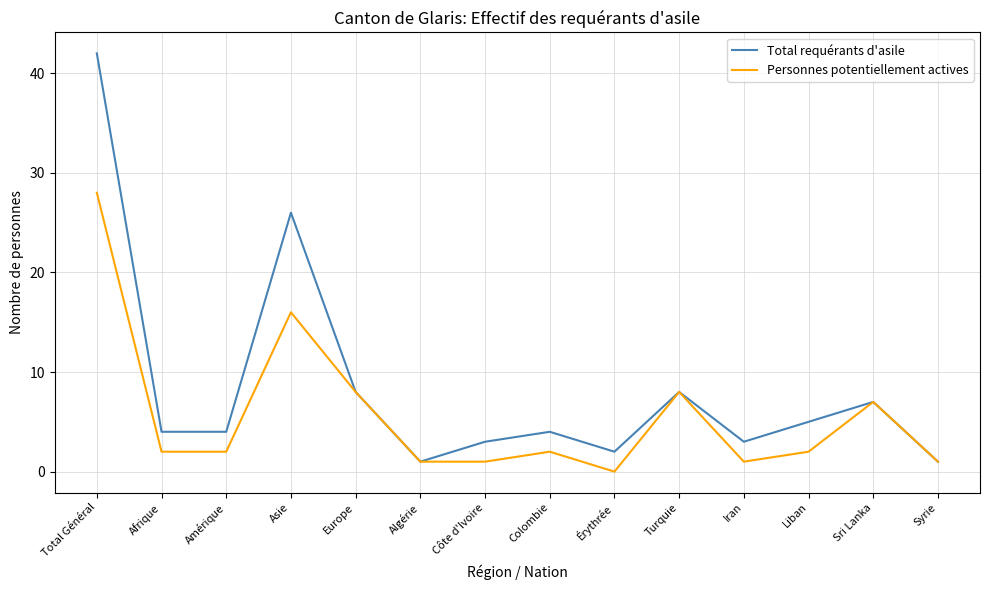

Read the Total requérants d'asile value at Asie, to the nearest 5.

25